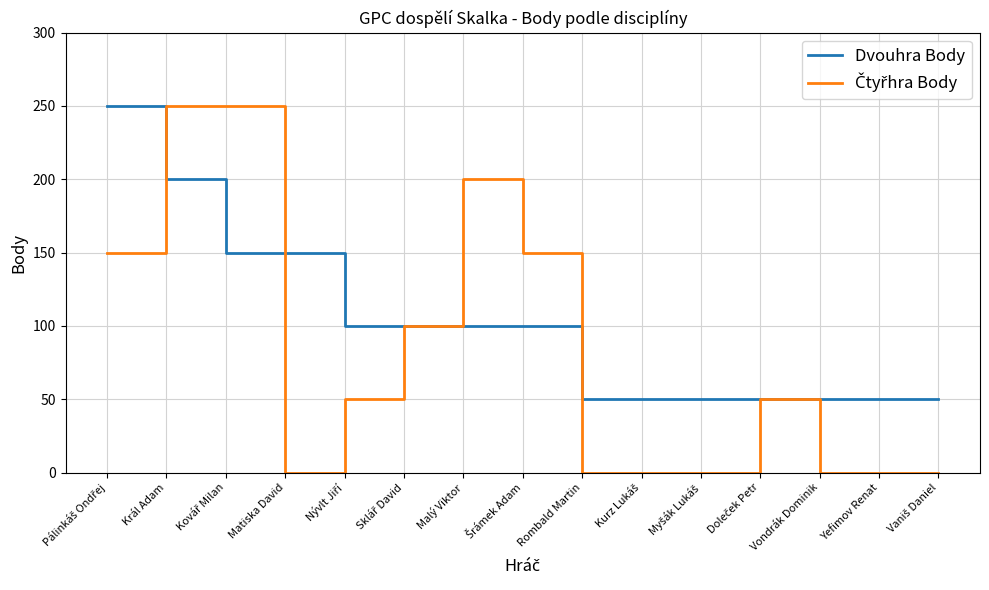

Is it true that Dvouhra Body equals 10 at Rombald Martin?

False